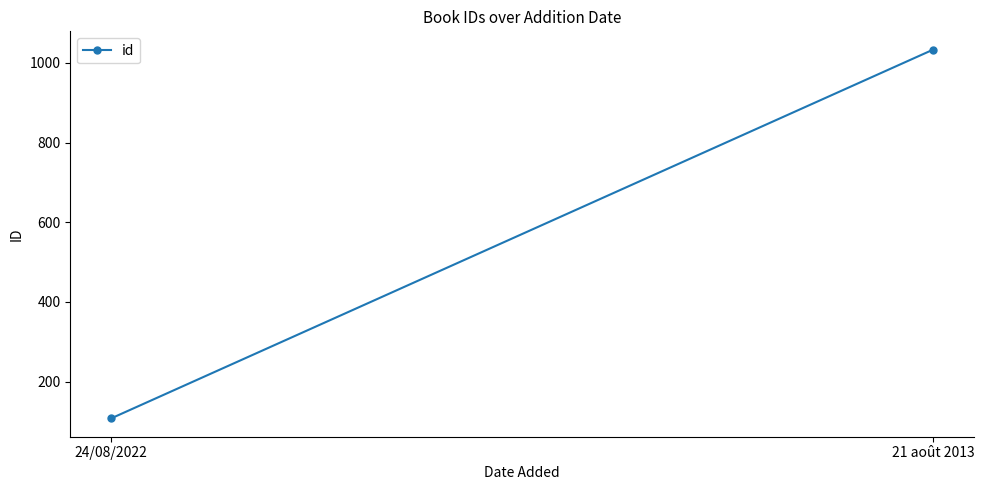

Which category has the lowest value across all series?

24/08/2022